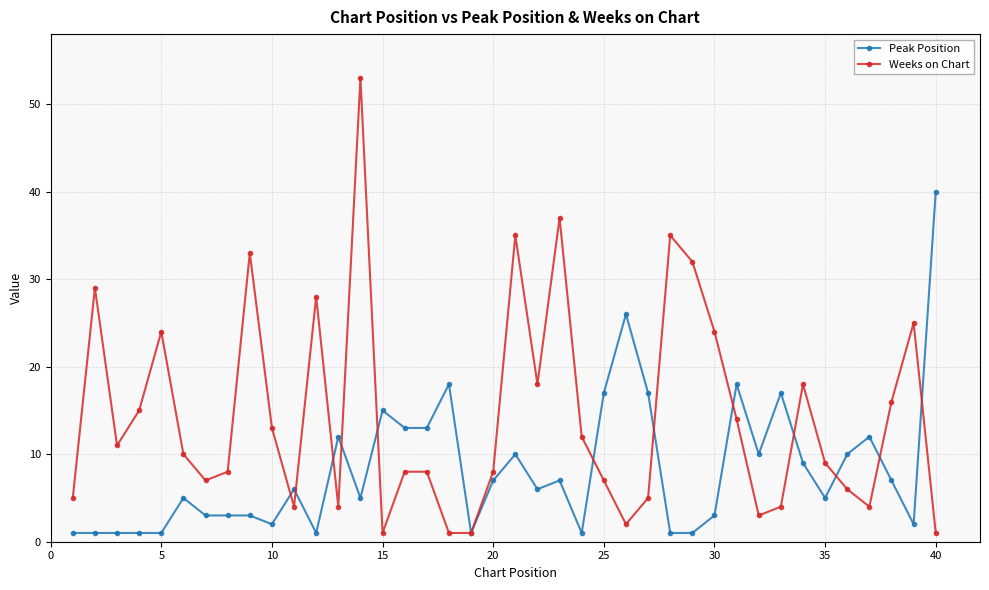

What is the maximum value for Peak Position?

40